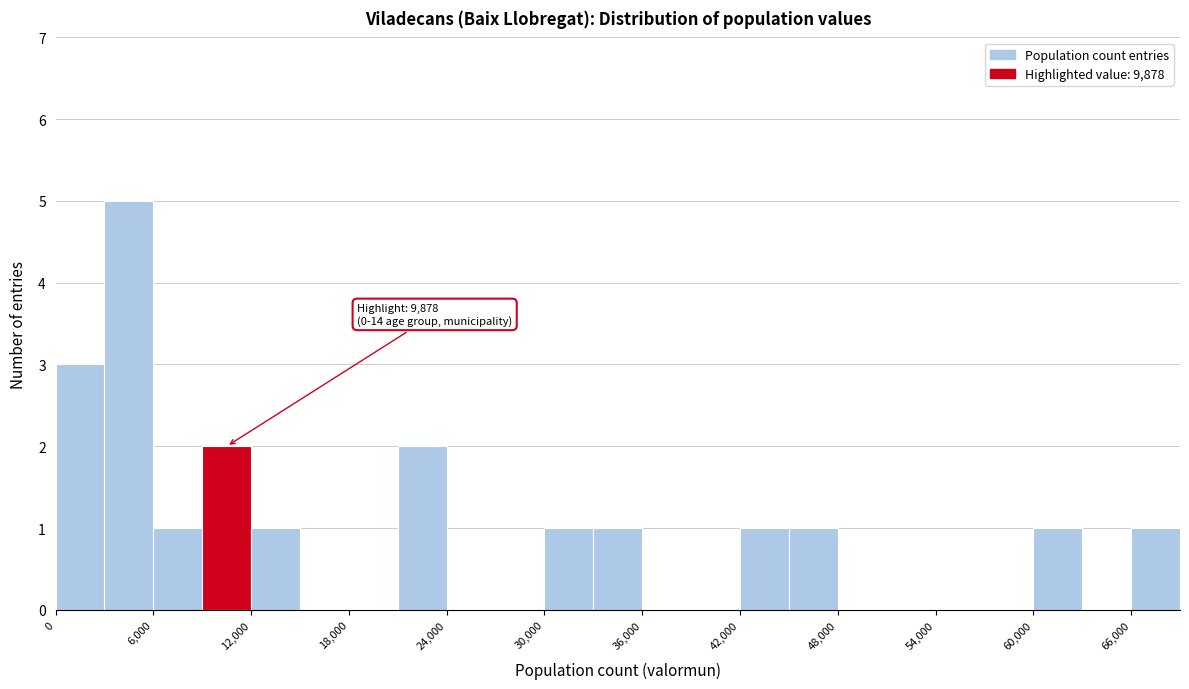

Around what value on the x-axis is the tallest bar? Give the approximate position of its centre, as read against the axis.

5000